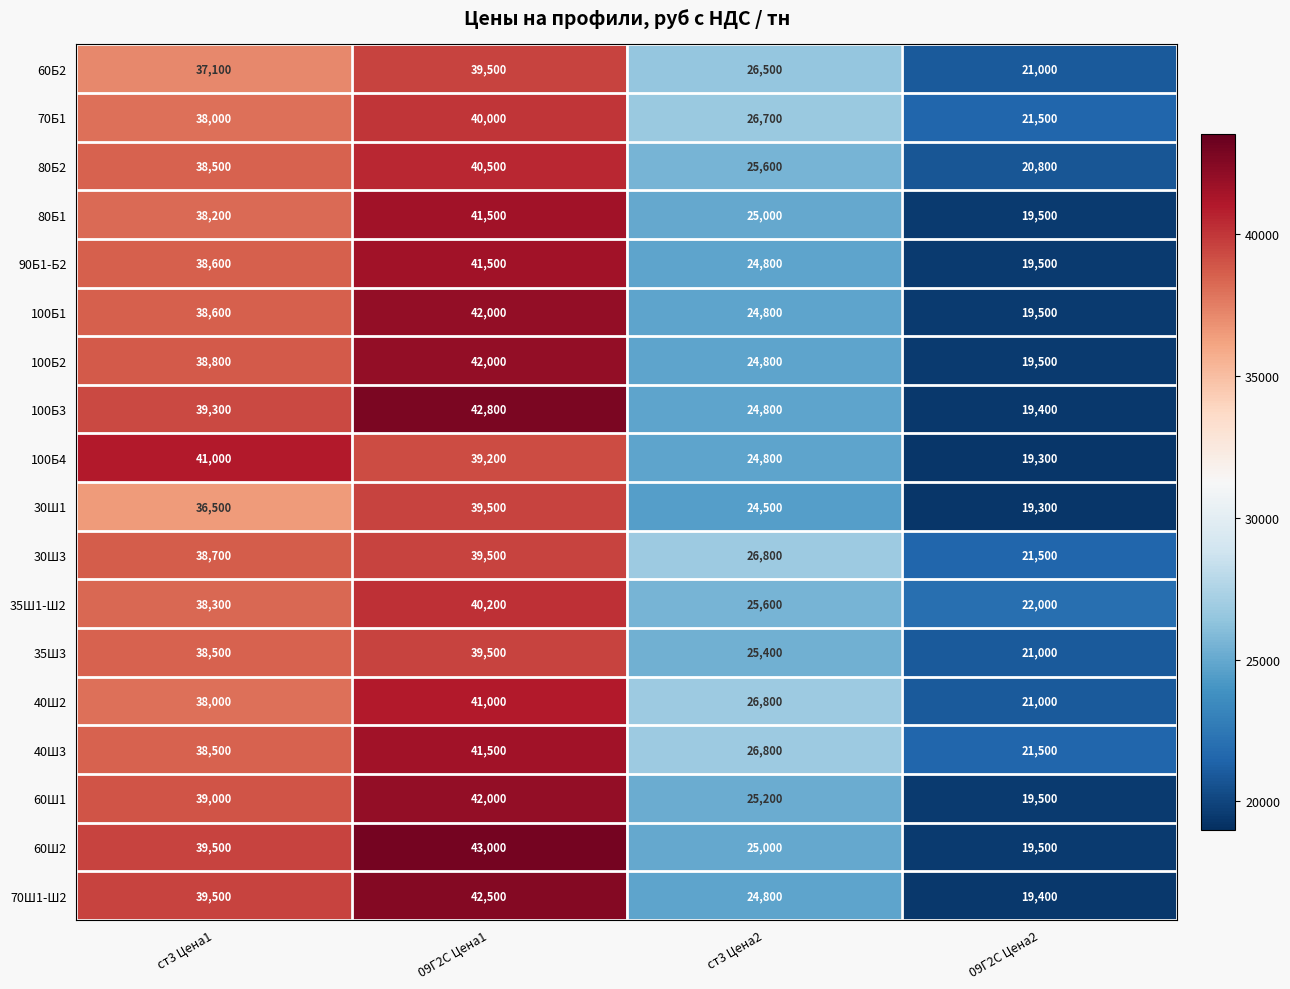

What value does the 80Б2 series have at ст3 Цена1?

38500